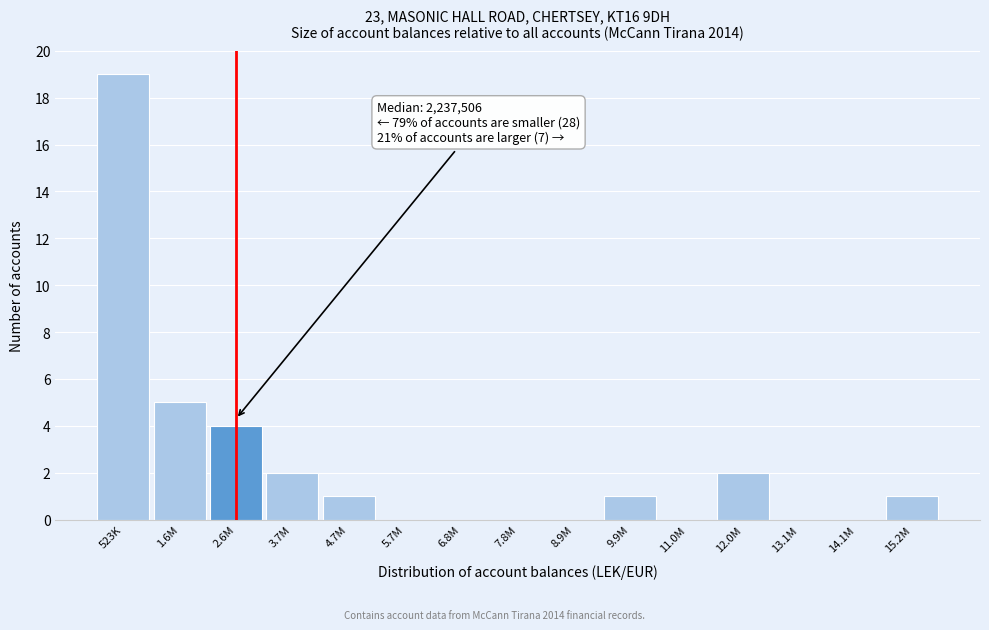

Reading left to right, what are all the values shown in this chart?

523K=19	1.6M=5	2.6M=4	3.7M=2	4.7M=1	5.7M=0	6.8M=0	7.8M=0	8.9M=0	9.9M=1	11.0M=0	12.0M=2	13.1M=0	14.1M=0	15.2M=1